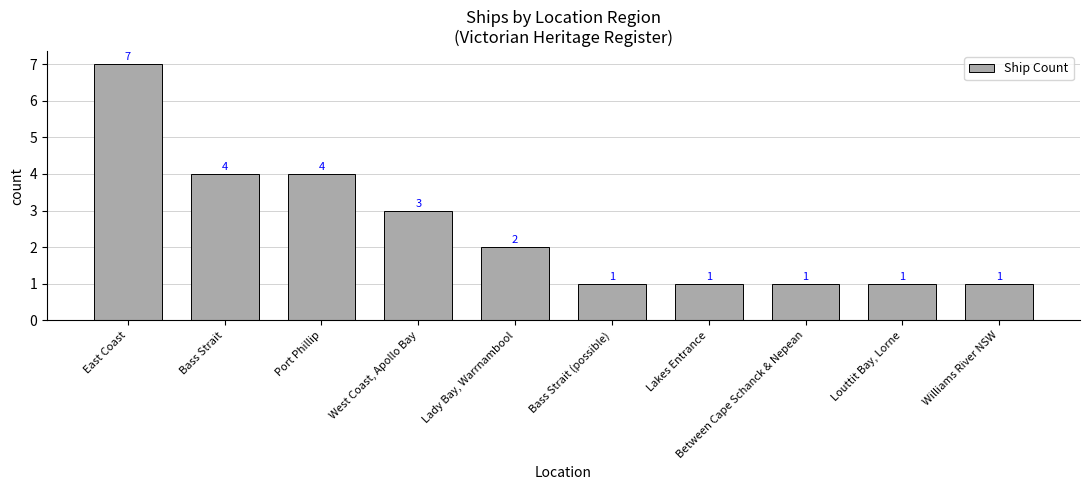

Which label corresponds to the largest value in the chart?

East Coast